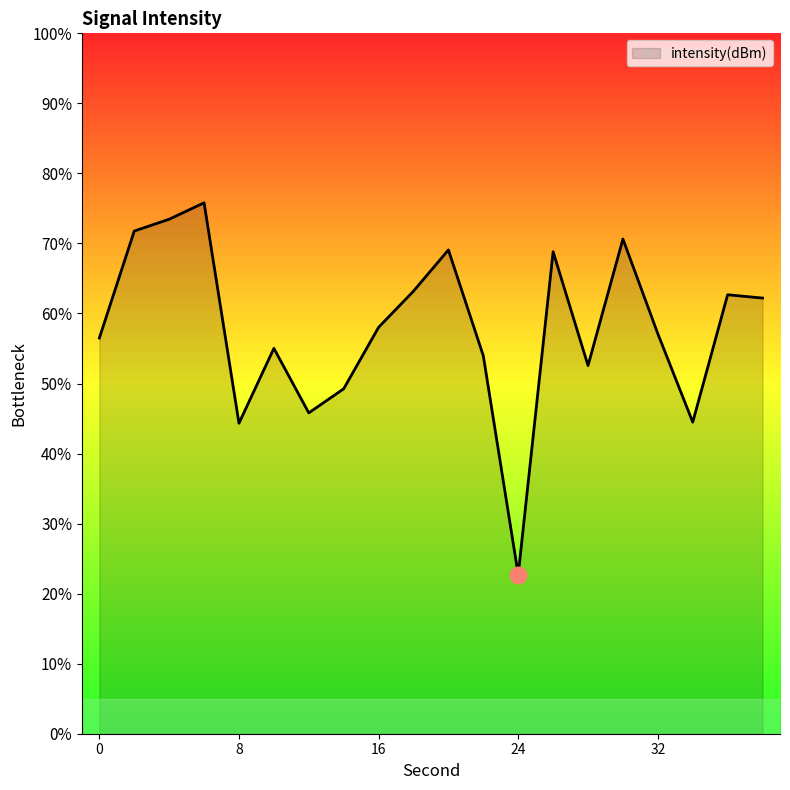

The value at 28 is -203.5. True or false?

False